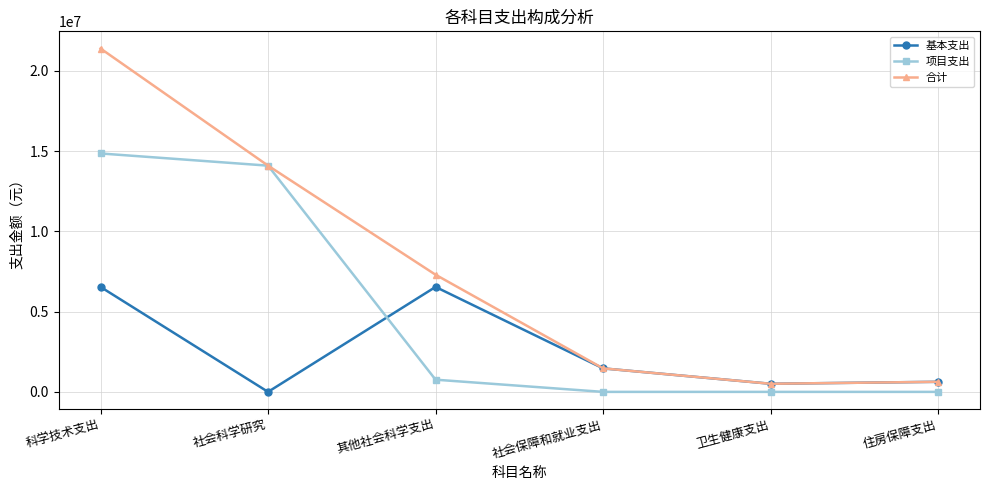

How many values in the 合计 series exceed 7301740?

3